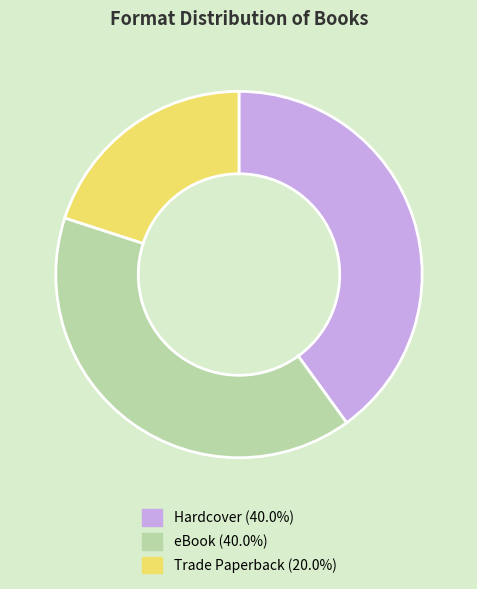

Is there any slice that represents more than half of the pie?

No